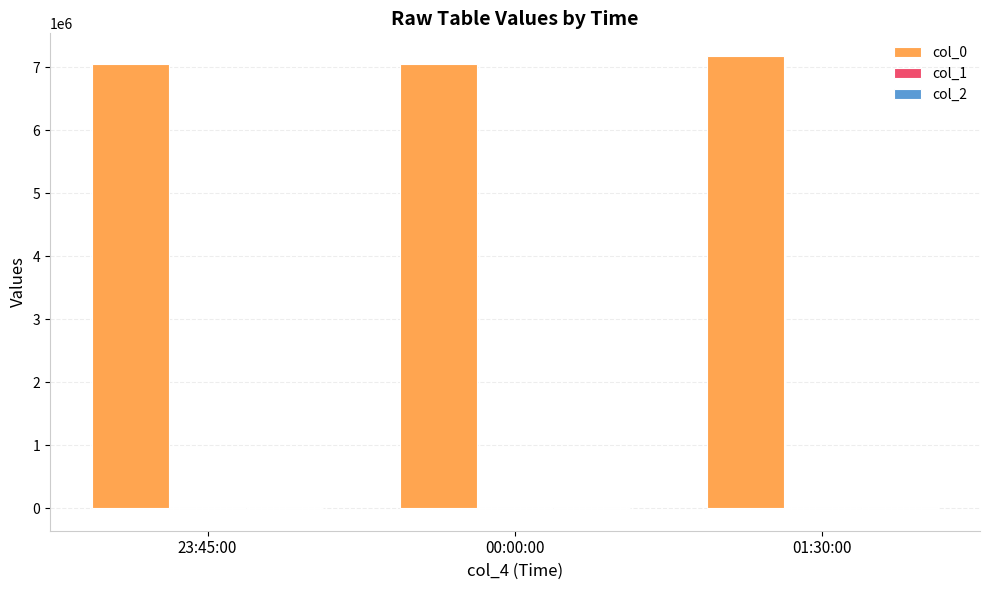

What is the sum of all col_0 values?

21282140.0